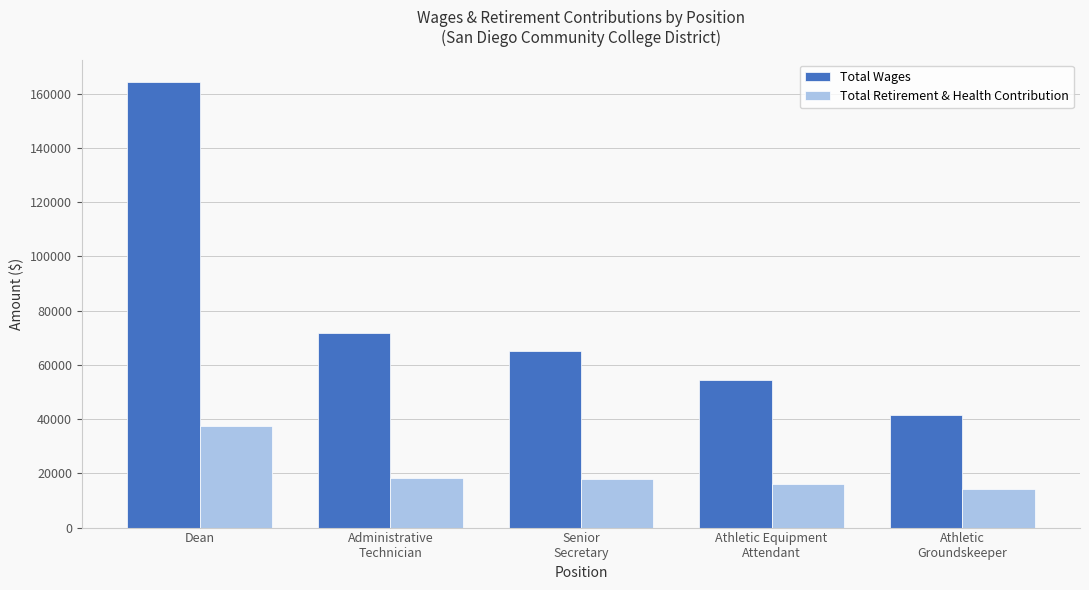

Rank the series at Administrative
Technician from lowest to highest value.

Total Retirement & Health Contribution, Total Wages